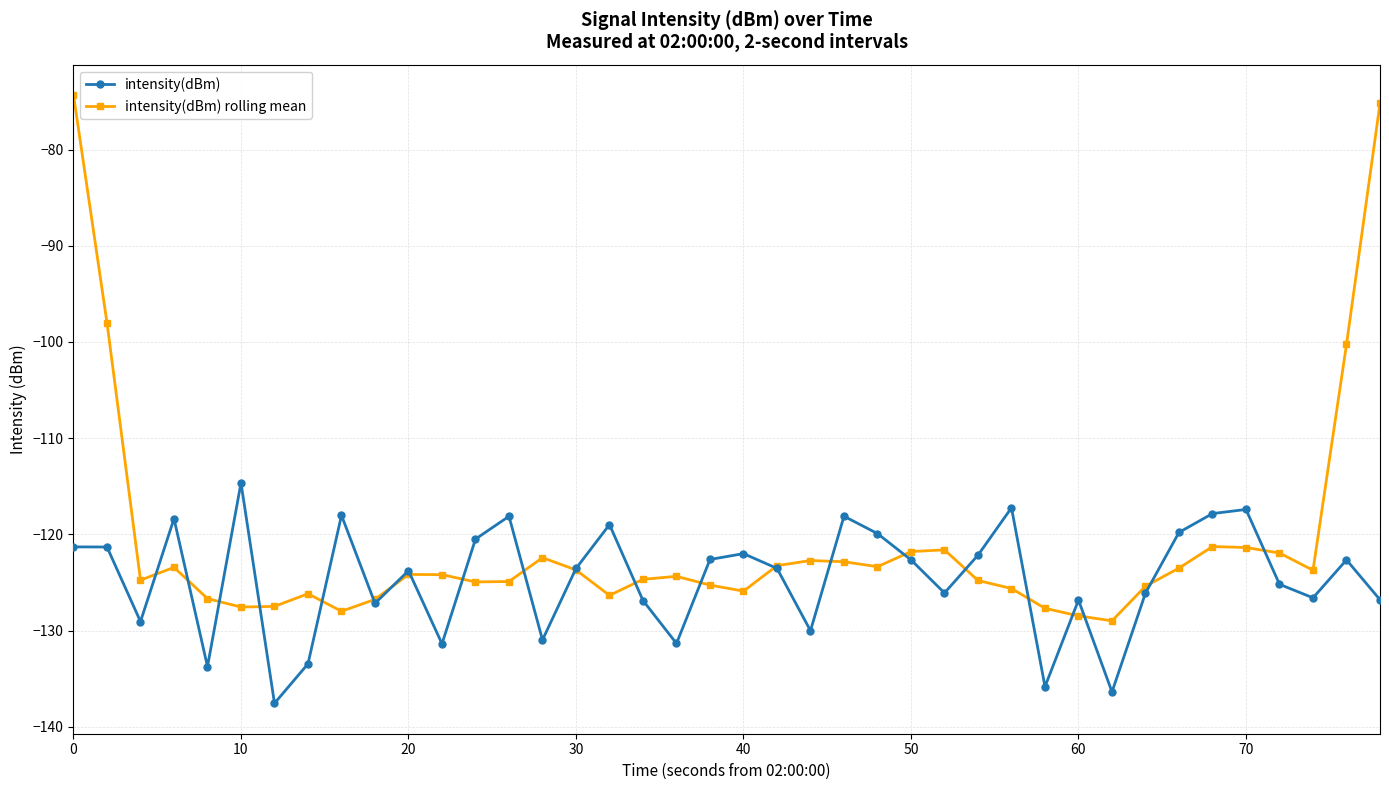

True or false: intensity(dBm) has more than 0 interior local peaks.

True